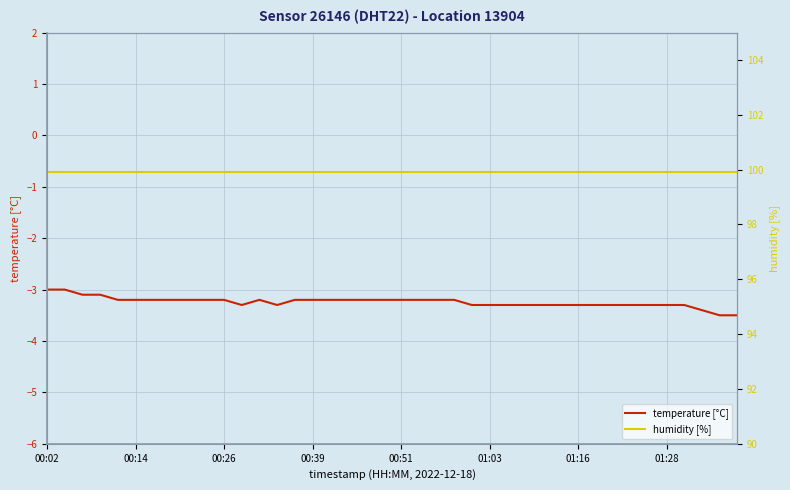

True or false: temperature [°C] has more than 0 interior local peaks.

True